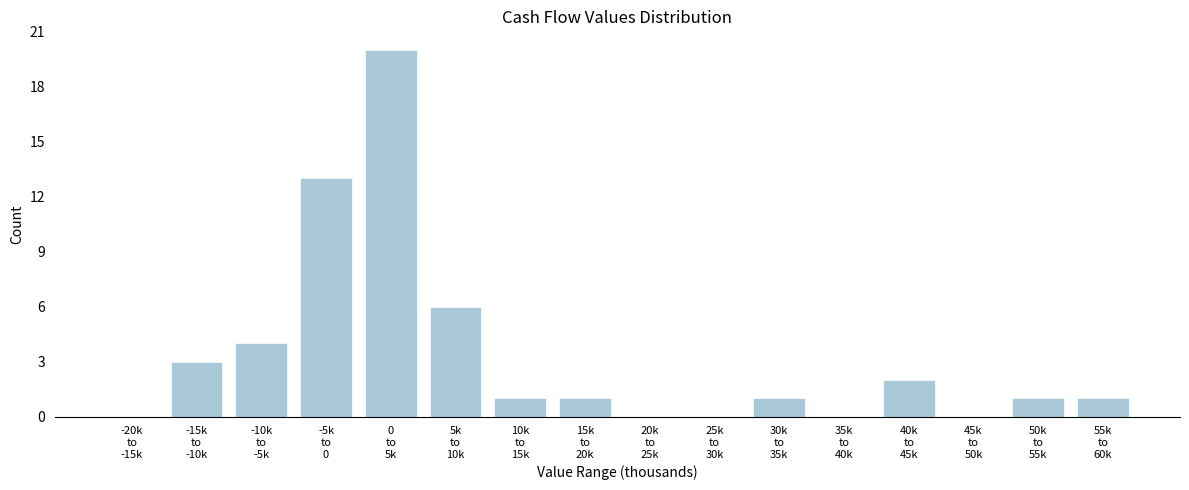

What is the sum of all values?

53